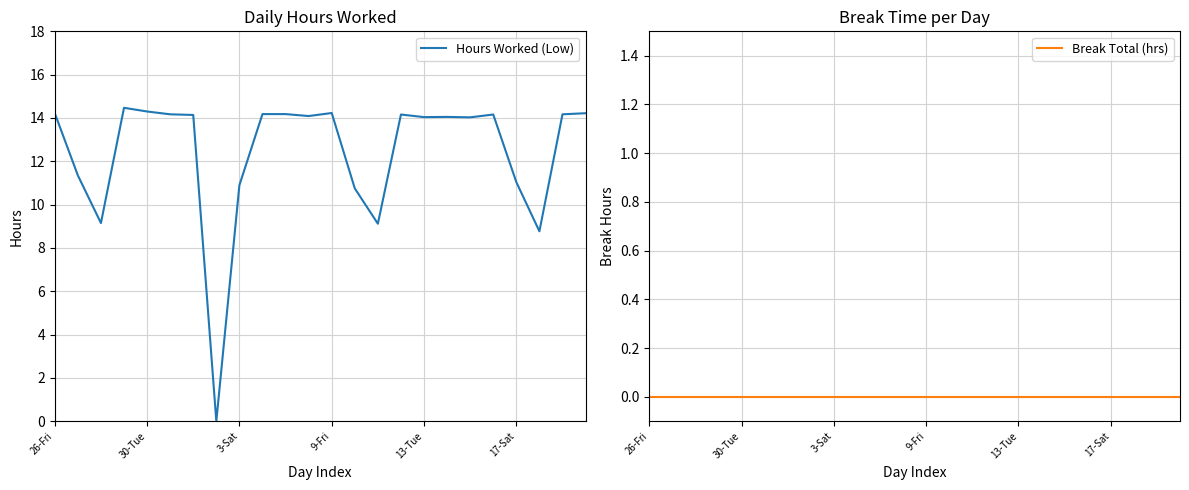

Between 6 and 15, which series saw the biggest shift?

Hours Worked (Low)